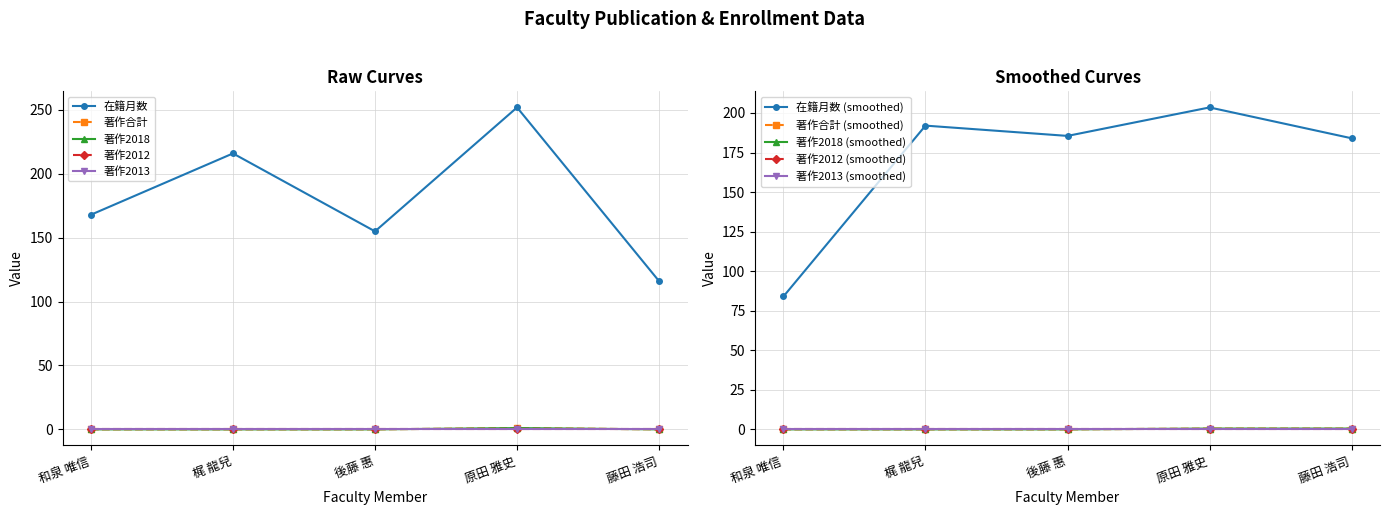

True or false: 著作合計 has more than 2 interior local peaks.

False